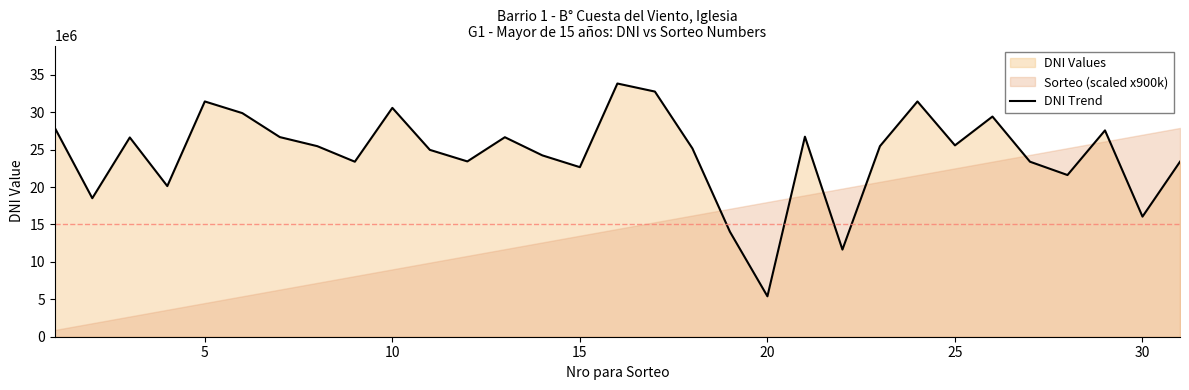

How many interior local valleys (lower than both neighbors) does the data have?

10